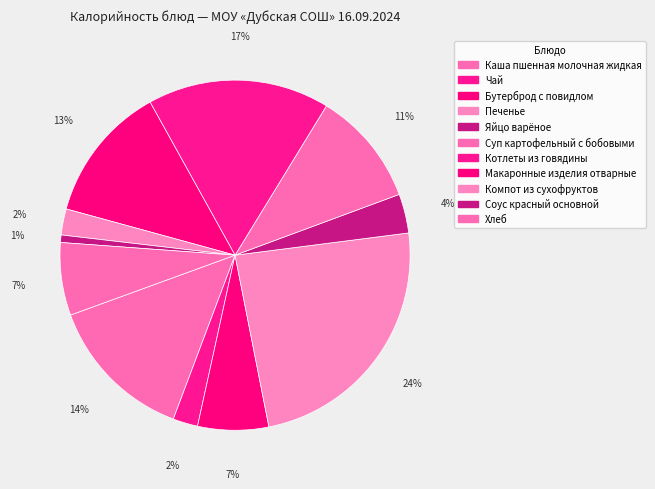

To the nearest percent, what is the difference between the largest and smallest slice percentages?

23%